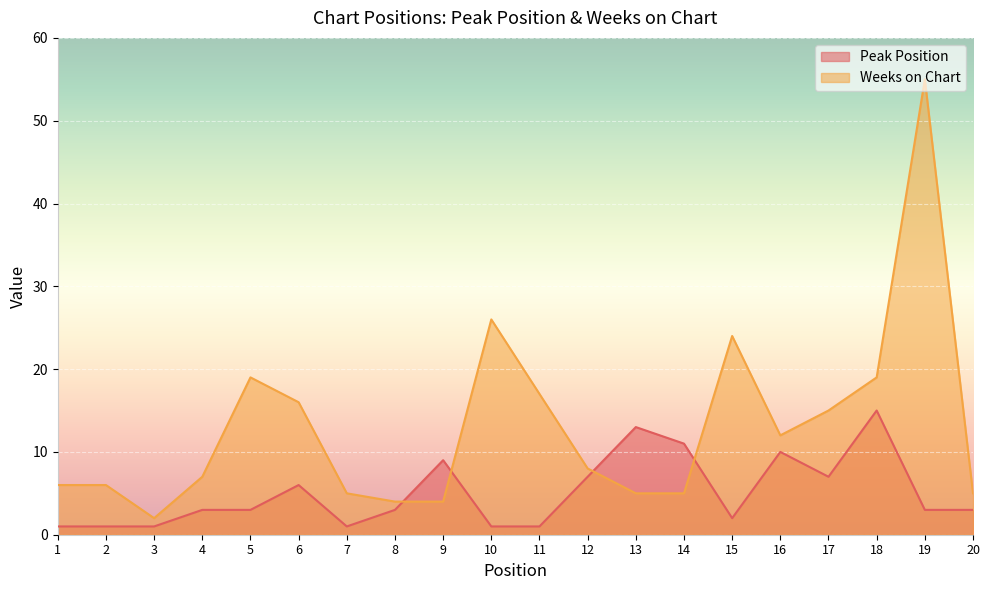

How many interior local peaks does the Peak Position series have?

5